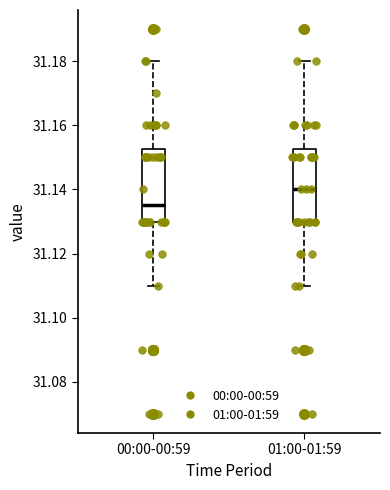

Where is the lower edge of the box for 01:00-01:59 on the y-axis? The values are not printed on the chart, so give them approximately, as read against the axis.

31.130